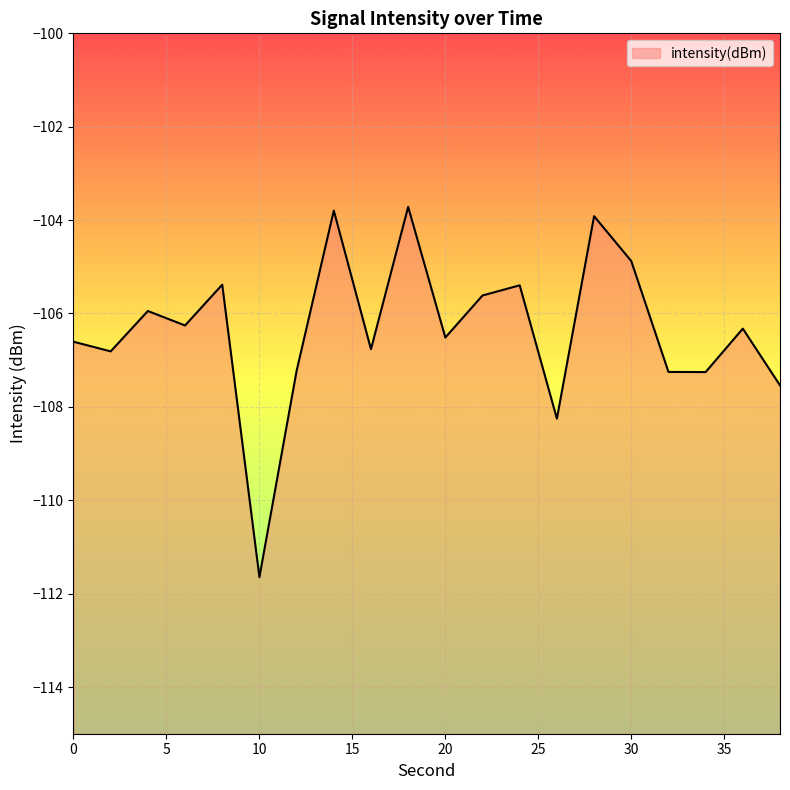

What is the smallest value displayed?

-111.6